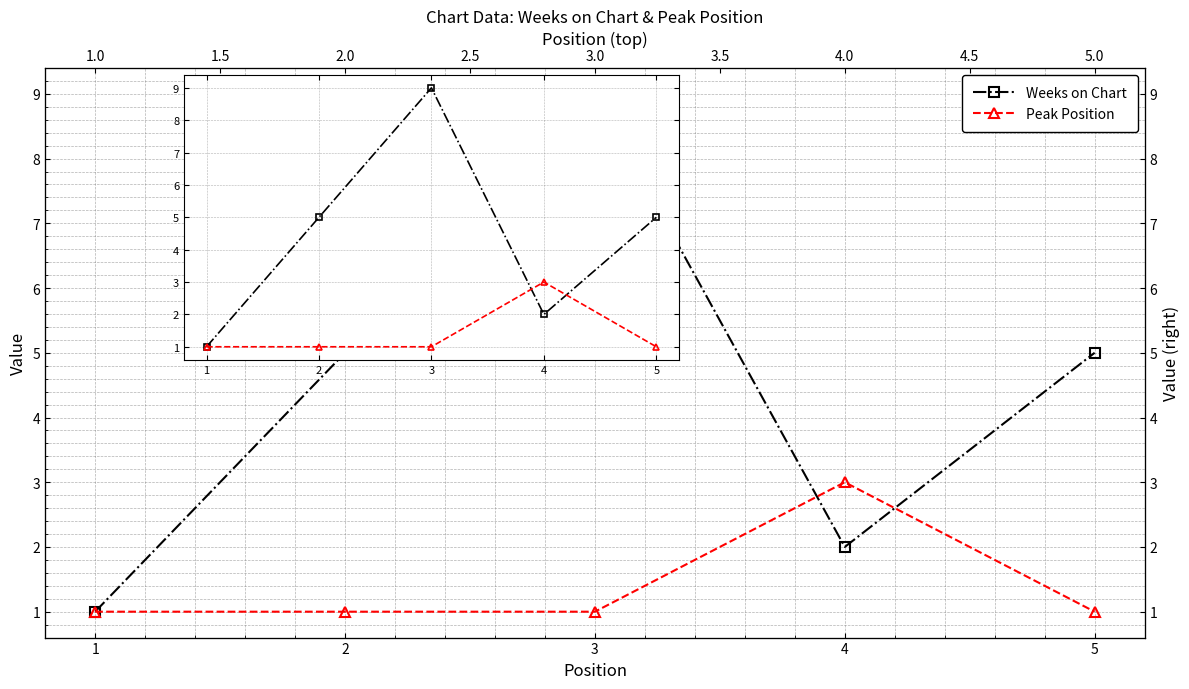

At which category does the chart reach its minimum across all series?

1